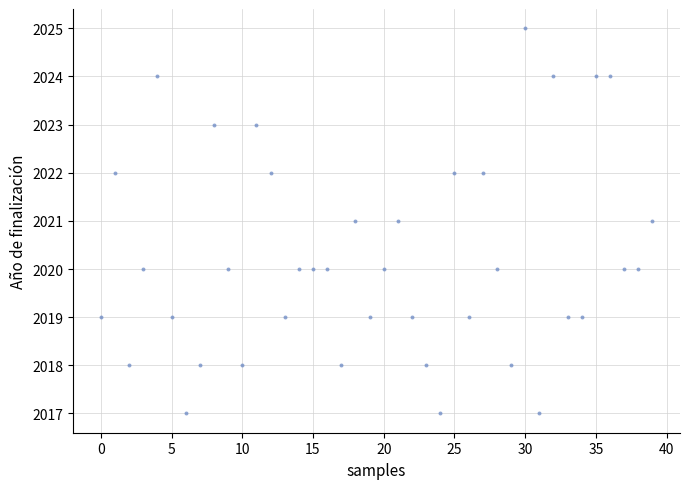

What is the range of Y values (max minus min)?

8